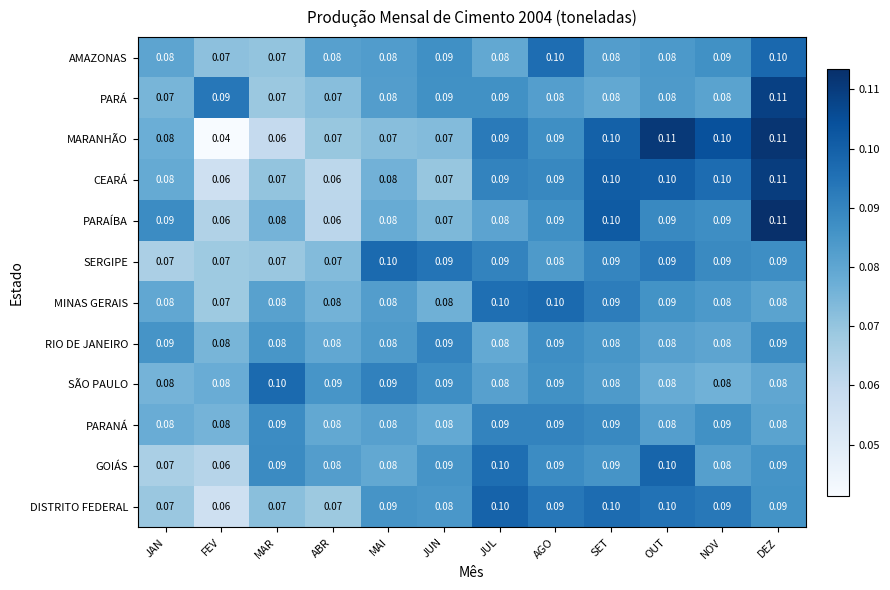

Is the value of SERGIPE at SET greater than the value of MINAS GERAIS at FEV?

Yes